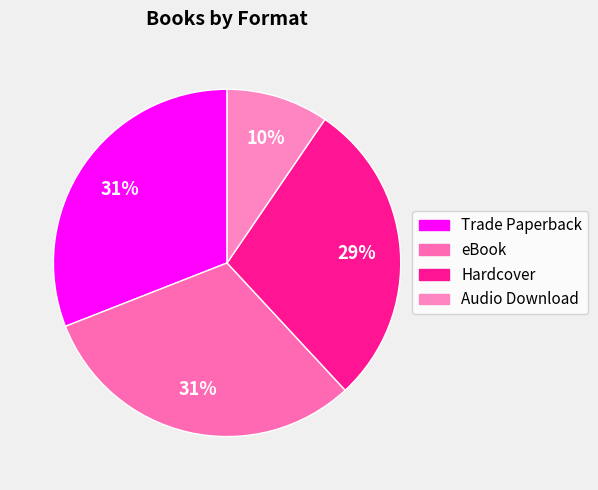

Does Audio Download account for over 50% of the chart?

No